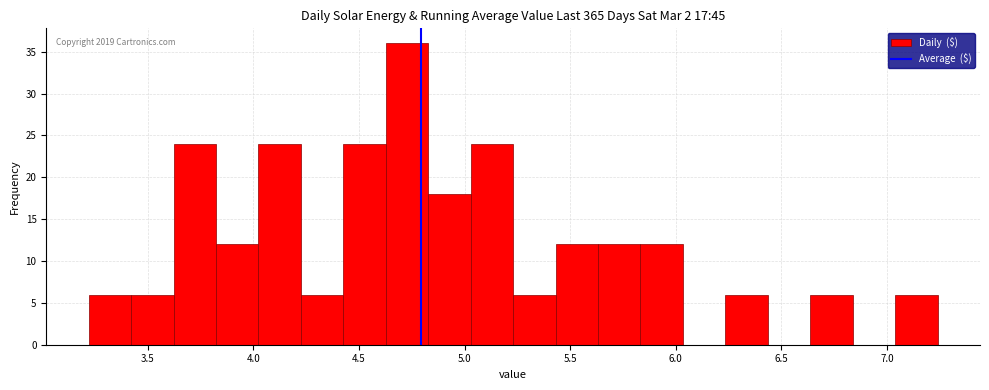

Over which range of the x-axis is the bar tallest?

4.65 to 4.85